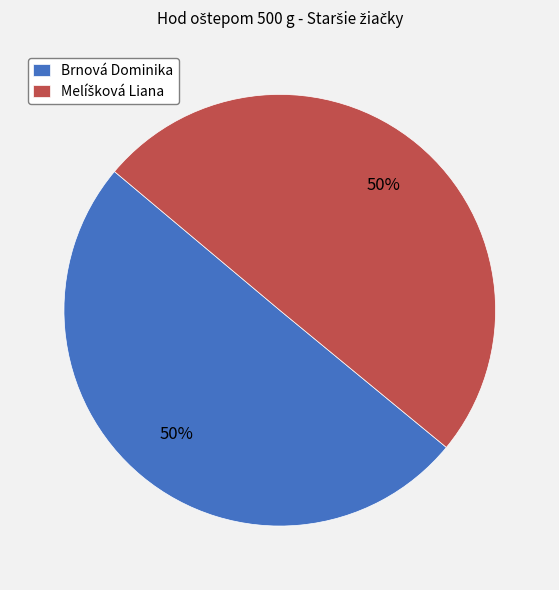

To the nearest percent, what is the average slice percentage?

50%